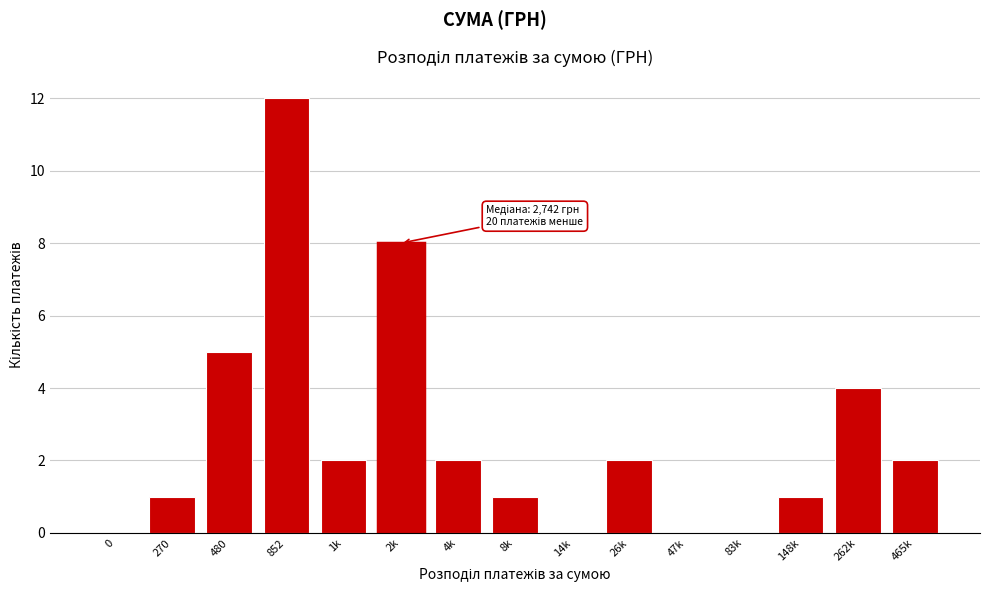

Reading left to right, list all the values displayed in this chart.

0=0	270=1	480=5	852=12	1k=2	2k=8	4k=2	8k=1	14k=0	26k=2	47k=0	83k=0	148k=1	262k=4	465k=2